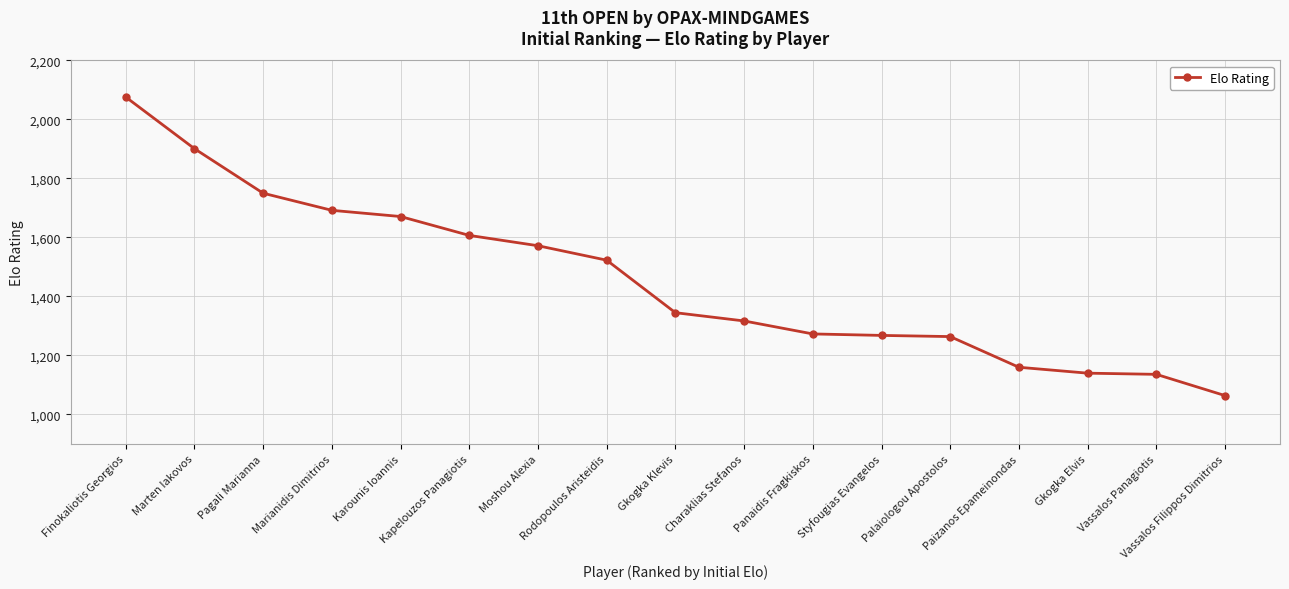

What is the value of the 4th point from the left?

1692